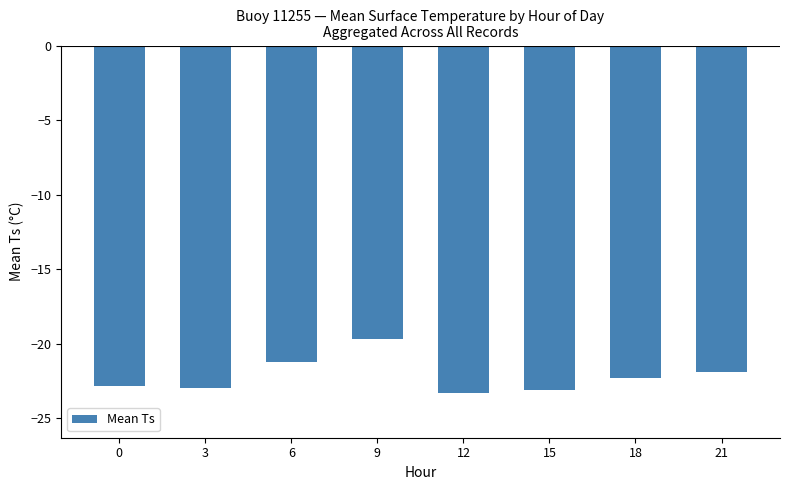

Reading right to left, list all the values displayed in this chart.

-21.9	-22.3	-23.1	-23.3	-19.7	-21.3	-23.0	-22.8